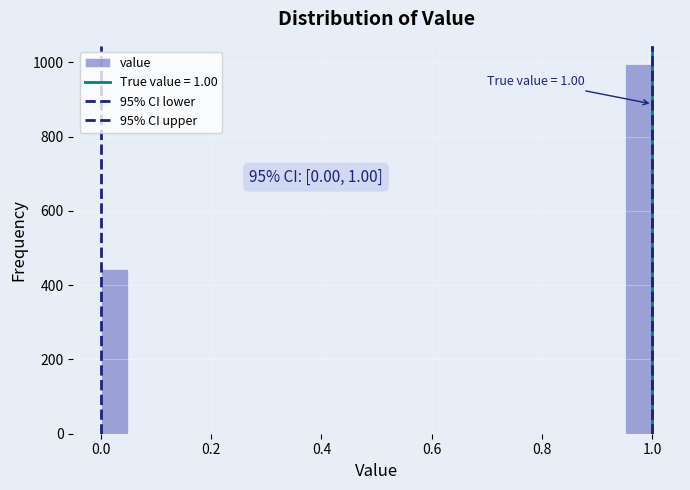

Around what value on the x-axis is the tallest bar? Give the approximate position of its centre, as read against the axis.

0.98